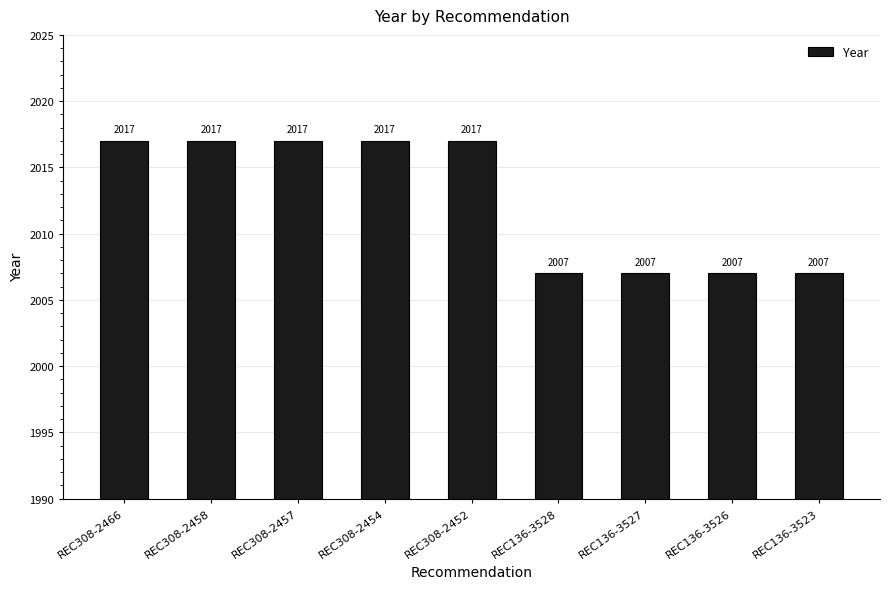

Reading left to right, transcribe all the data shown in this chart.

REC308-2466=2017	REC308-2458=2017	REC308-2457=2017	REC308-2454=2017	REC308-2452=2017	REC136-3528=2007	REC136-3527=2007	REC136-3526=2007	REC136-3523=2007